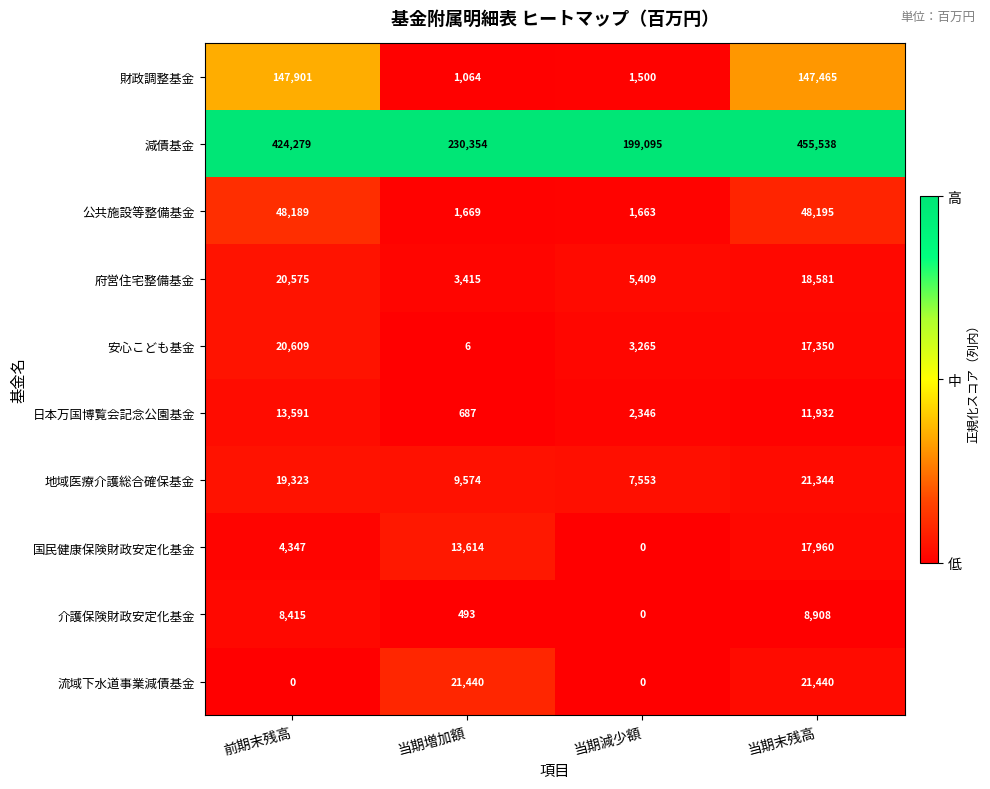

Which series has the widest spread of values?

減債基金